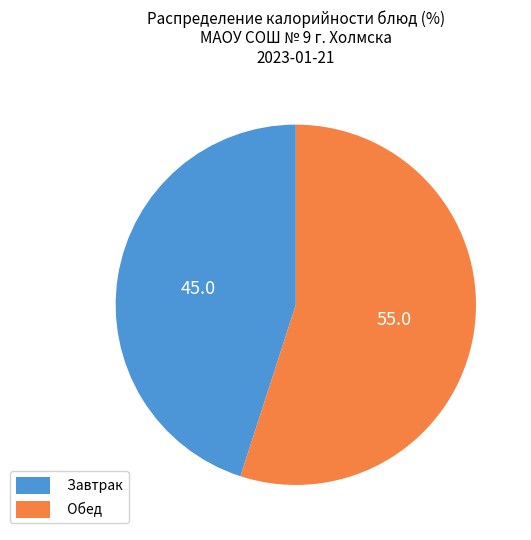

What is the ratio of the value at Завтрак to the value at Обед?

0.8